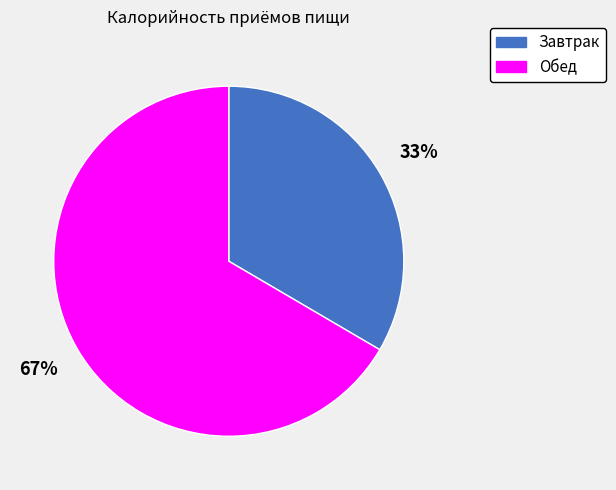

What is the largest slice in the pie chart?

Обед